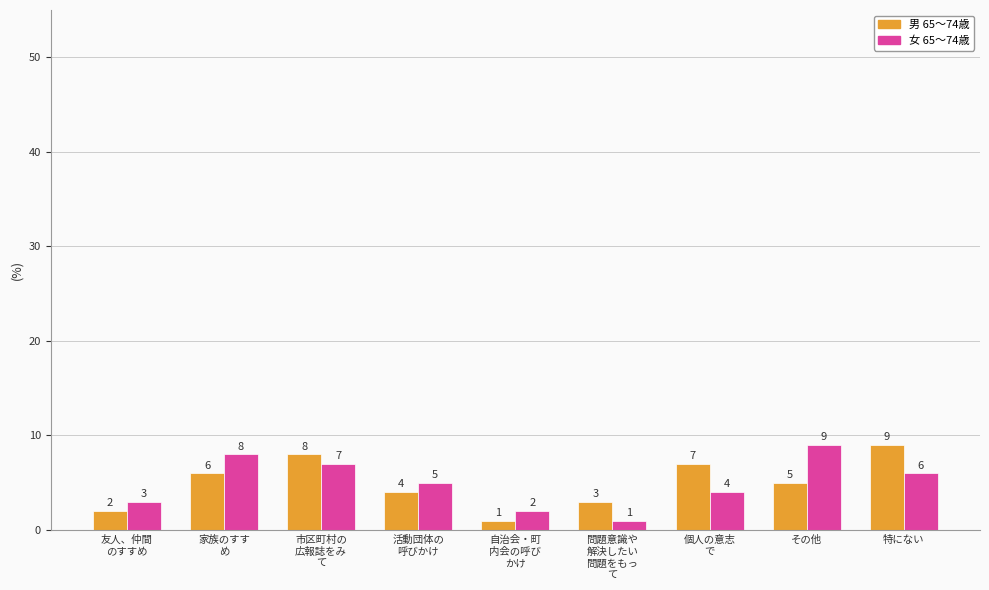

List the labels in order of 男 65～74歳 value, smallest first.

自治会・町
内会の呼び
かけ, 友人、仲間
のすすめ, 問題意識や
解決したい
問題をもっ
て, 活動団体の
呼びかけ, その他, 家族のすす
め, 個人の意志
で, 市区町村の
広報誌をみ
て, 特にない